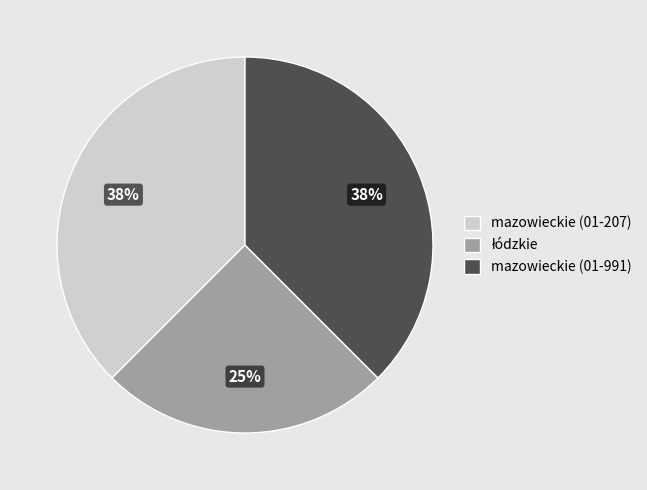

True or false: mazowieckie (01-991) accounts for 38% of the total.

True